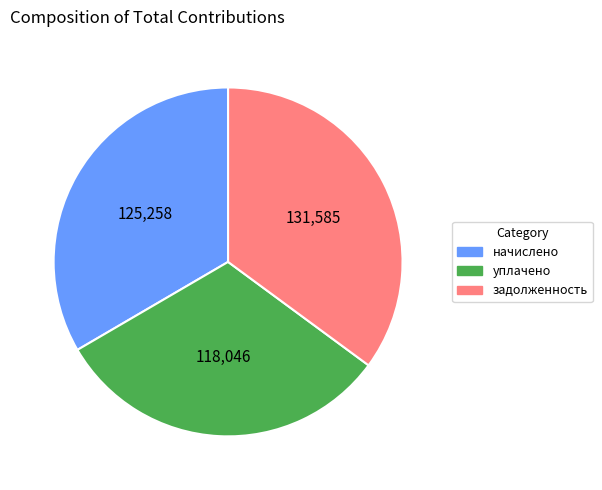

The задолженность slice represents 40% of the pie. True or false?

False